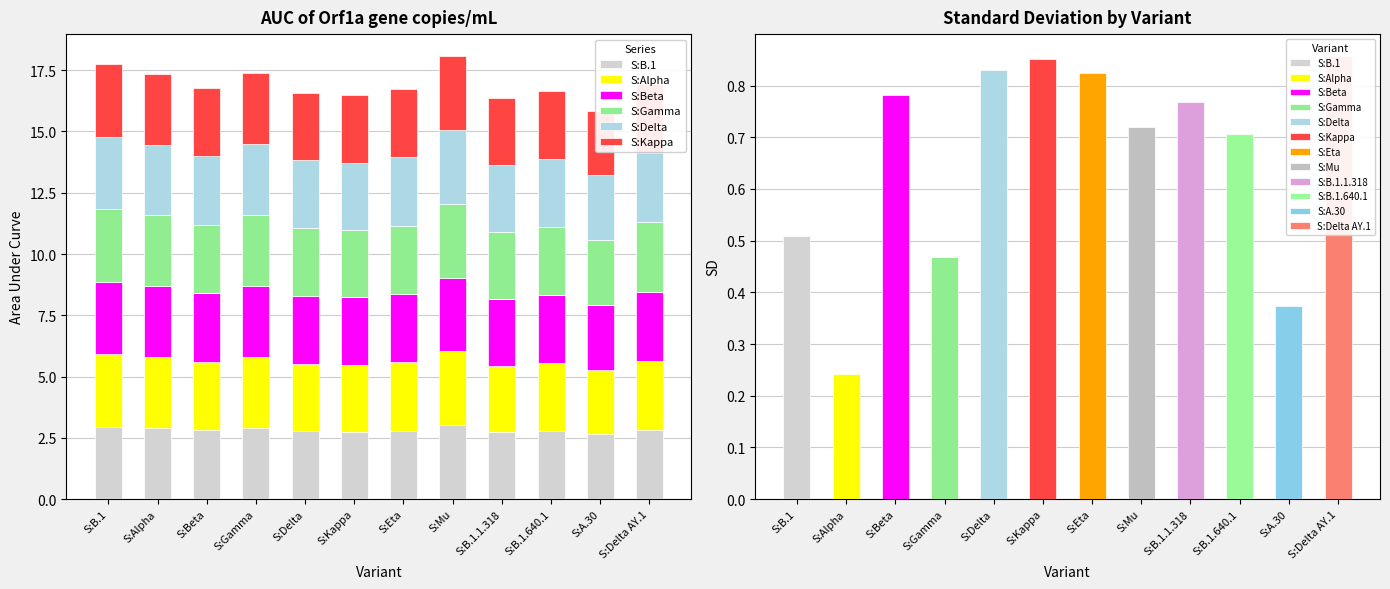

Reading left to right, extract all data points from this chart.

S:B.1: 3.0	2.9	2.8	2.9	2.8	2.7	2.8	3.0	2.7	2.8	2.6	2.8
S:Alpha: 3.0	2.9	2.8	2.9	2.8	2.7	2.8	3.0	2.7	2.8	2.6	2.8
S:Beta: 3.0	2.9	2.8	2.9	2.8	2.7	2.8	3.0	2.7	2.8	2.6	2.8
S:Gamma: 3.0	2.9	2.8	2.9	2.8	2.7	2.8	3.0	2.7	2.8	2.6	2.8
S:Delta: 3.0	2.9	2.8	2.9	2.8	2.7	2.8	3.0	2.7	2.8	2.6	2.8
S:Kappa: 3.0	2.9	2.8	2.9	2.8	2.7	2.8	3.0	2.7	2.8	2.6	2.8